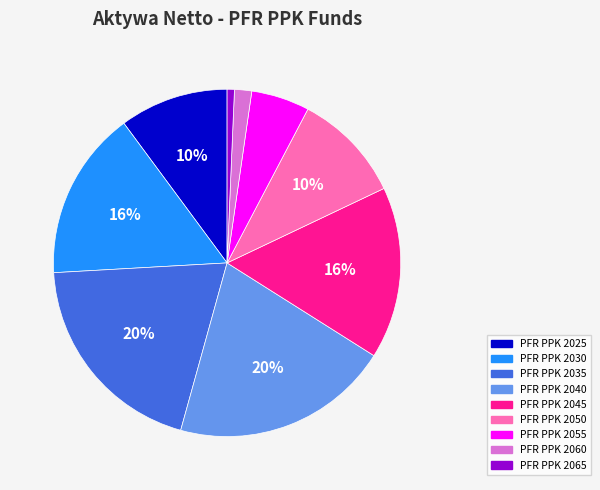

How many segments does this pie chart have?

9